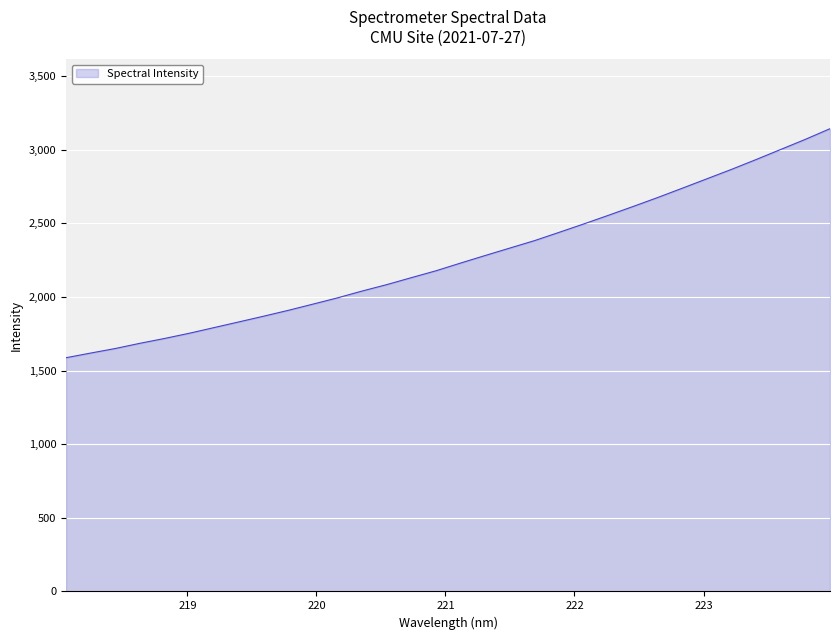

What is the difference between the maximum and minimum values?

1556.0